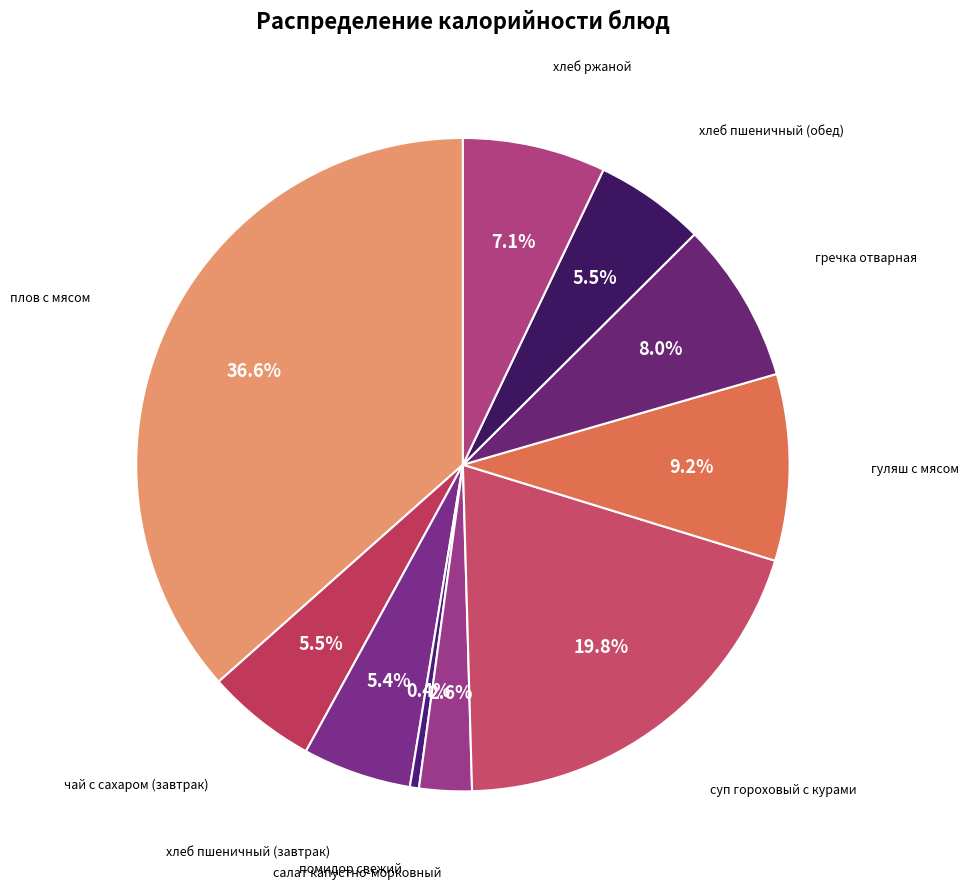

Which category has the biggest portion of the pie?

плов с мясом